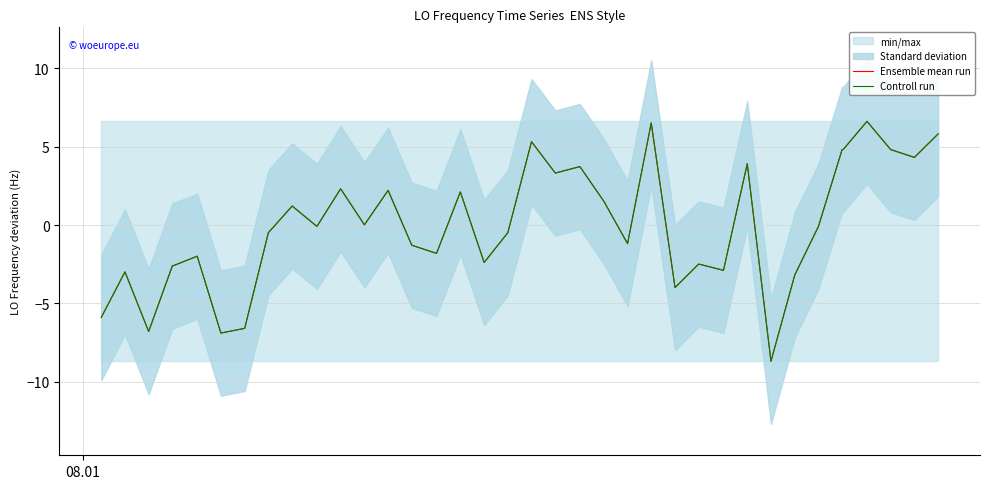

What is the difference between the maximum and minimum values in the Ensemble mean run series?

15.3